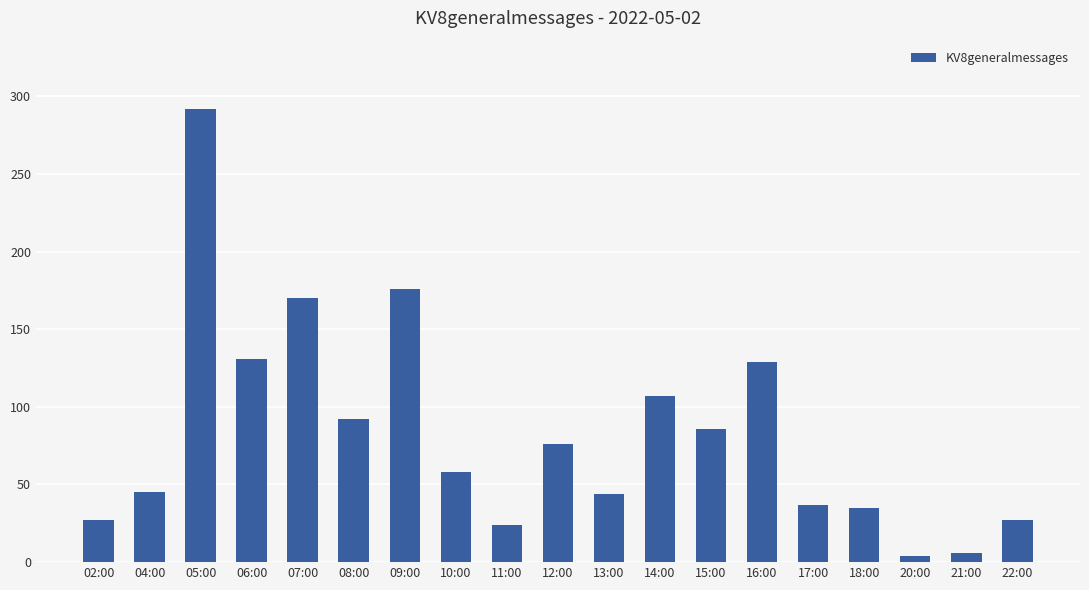

How many distinct data groups are displayed?

1